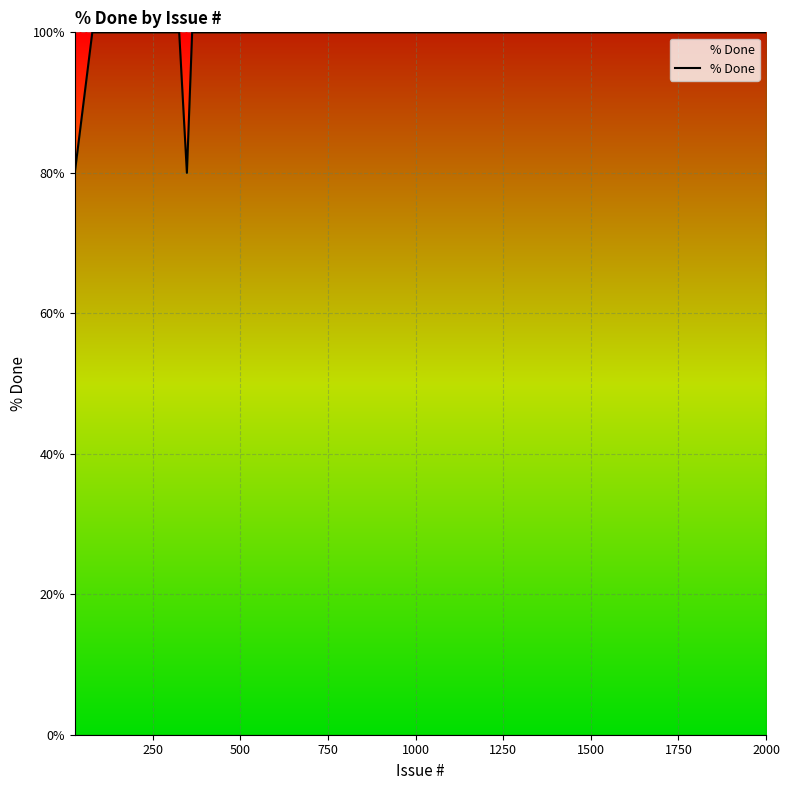

What is the difference between the maximum and minimum values?

20